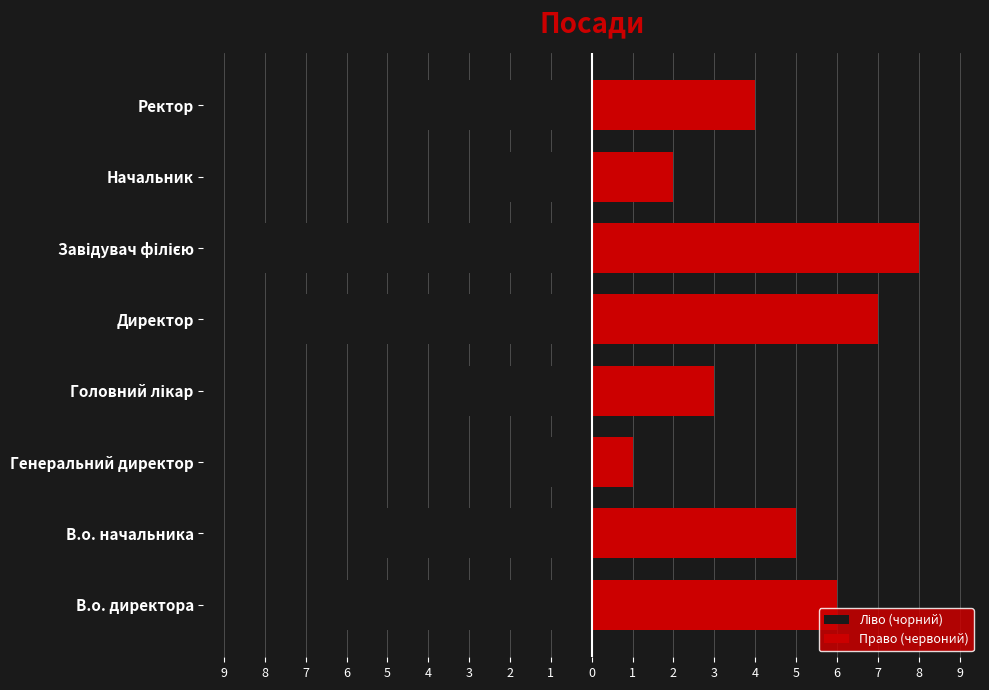

Where is Ліво (чорний) nearest to the value -4?

2